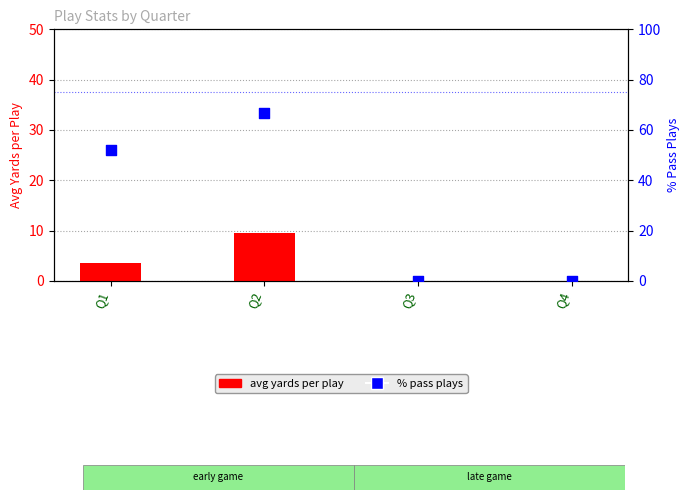

At which category is the sum across all series the highest?

Q2